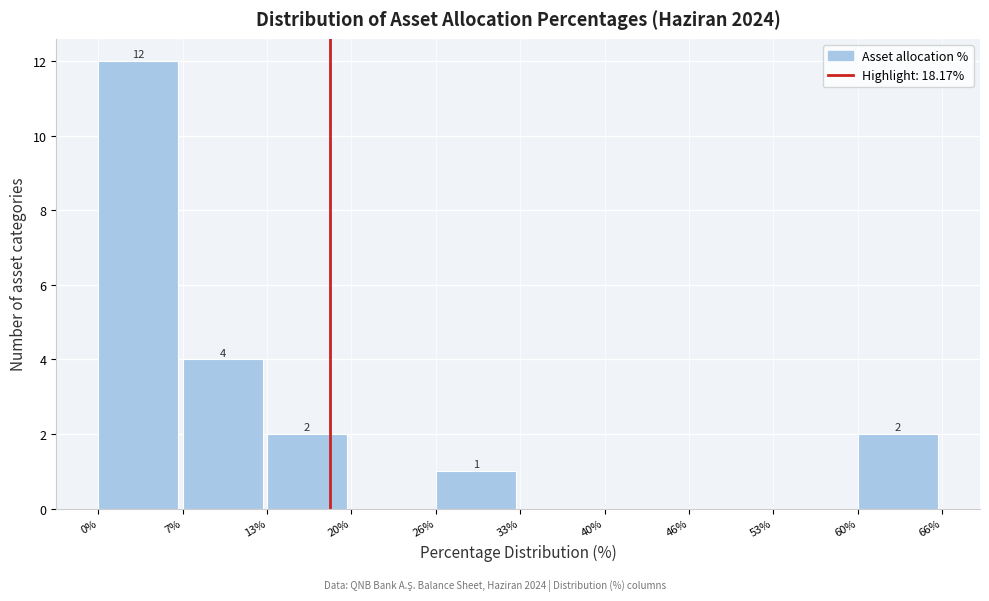

Which range on the x-axis has the tallest bar?

0% to 7%